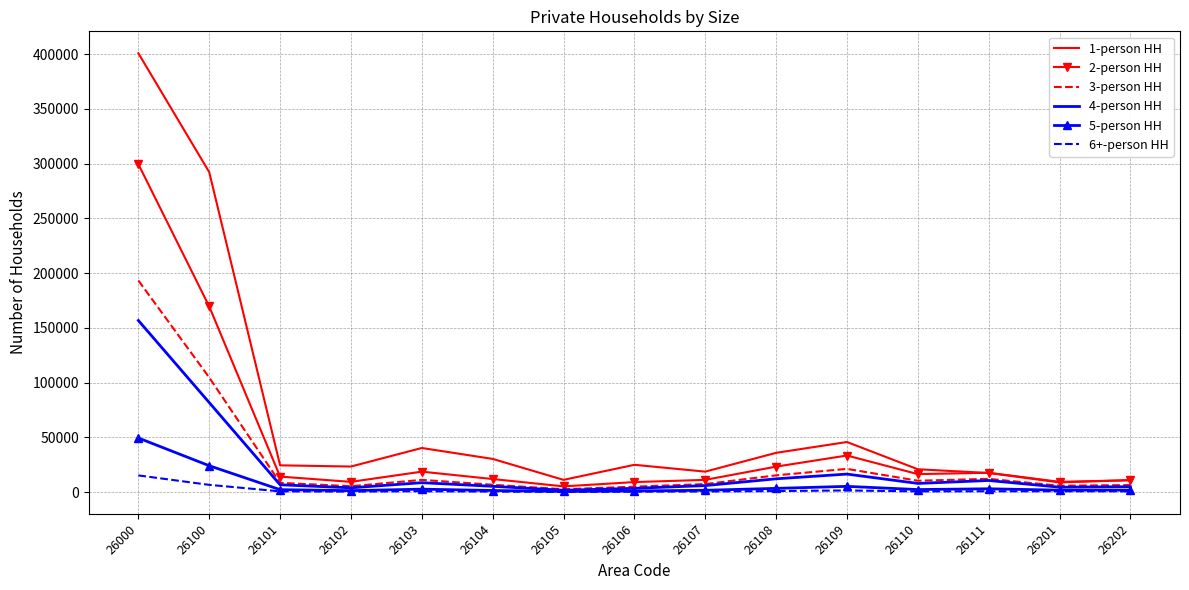

In 1-person HH, how many points are higher than both neighbors (excluding endpoints)?

3